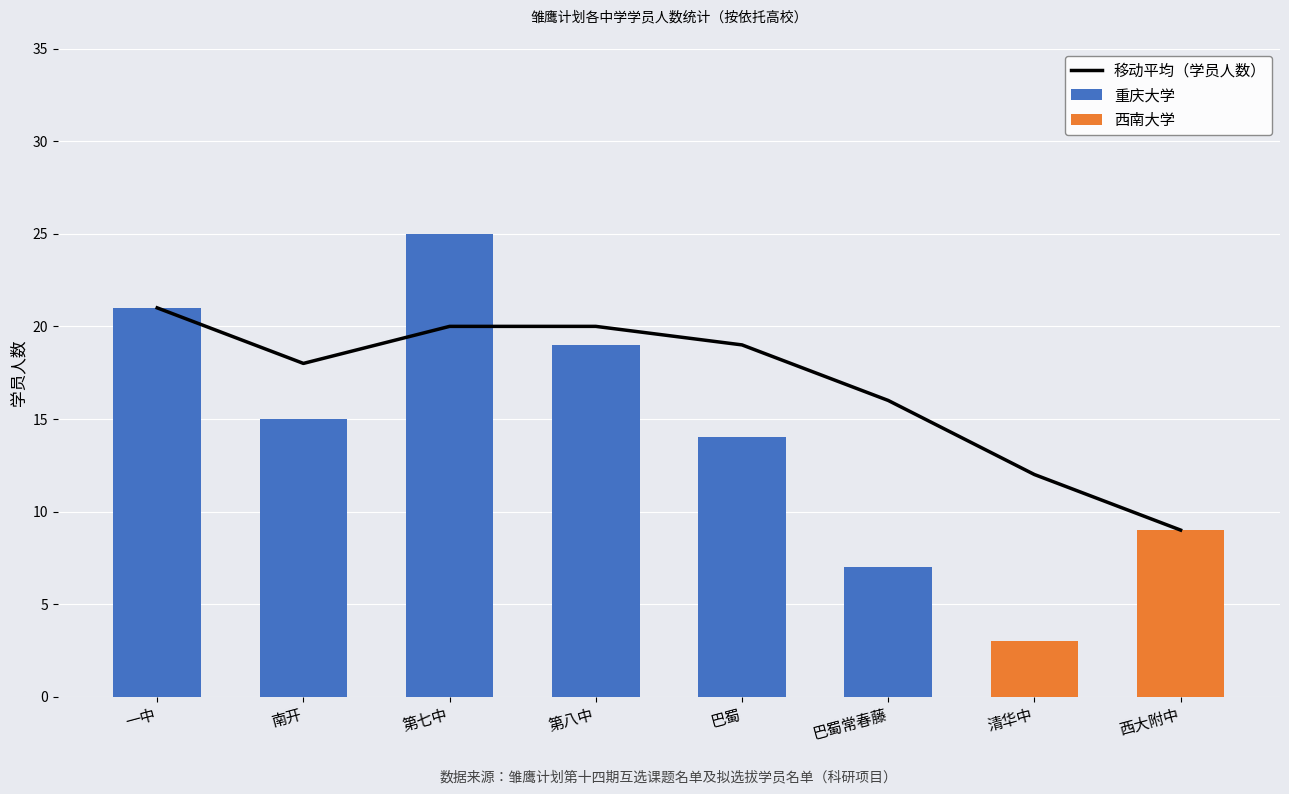

Between 第七中 and 西大附中, which series saw the biggest shift?

重庆大学